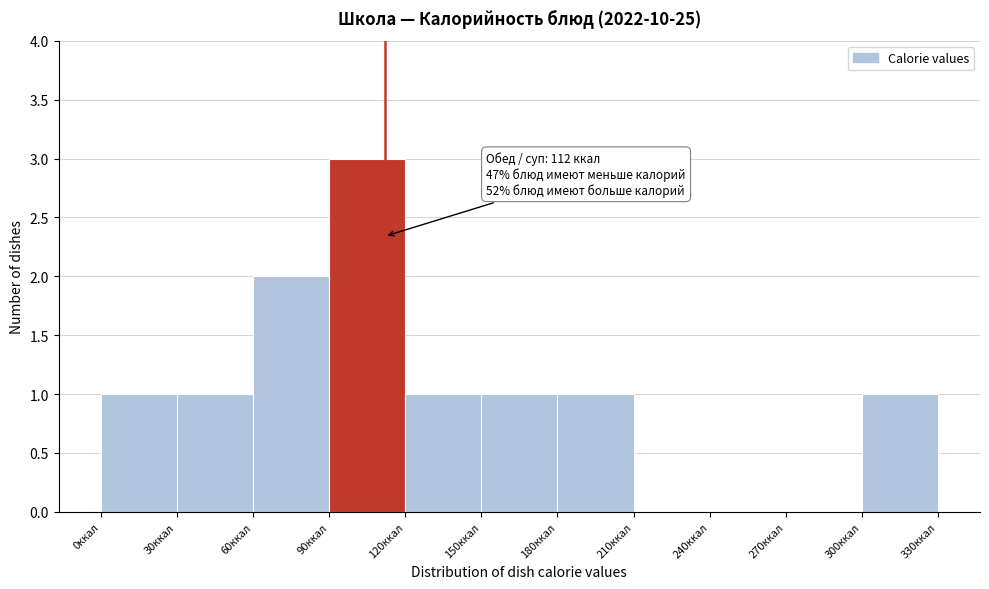

Which range on the x-axis has the tallest bar?

90 to 120